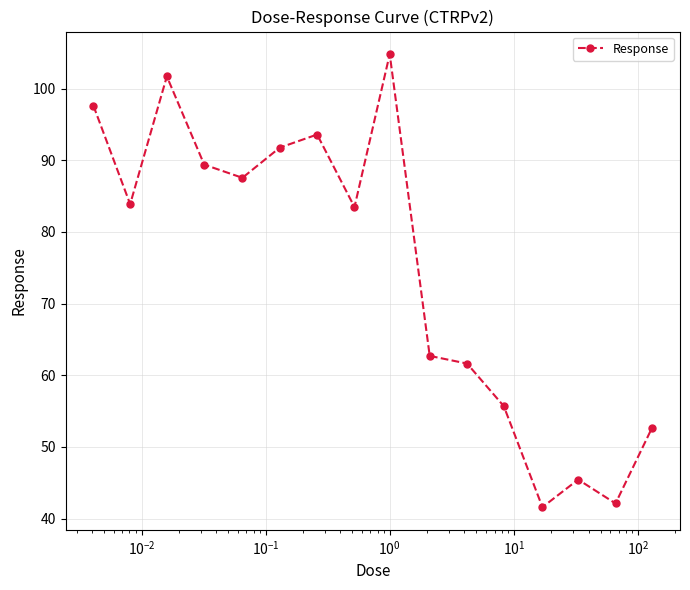

True or false: there are more than 0 points higher than both neighbors.

True